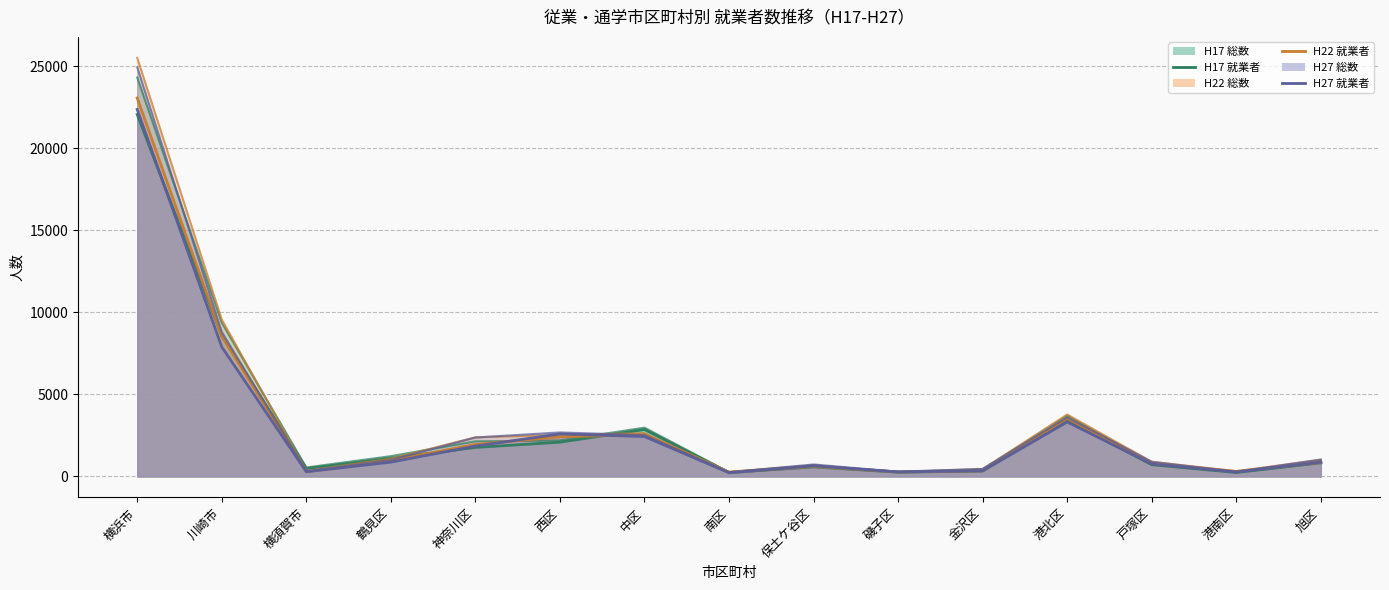

The value of 総数 H22 (line) at 鶴見区 is 1082. True or false?

True